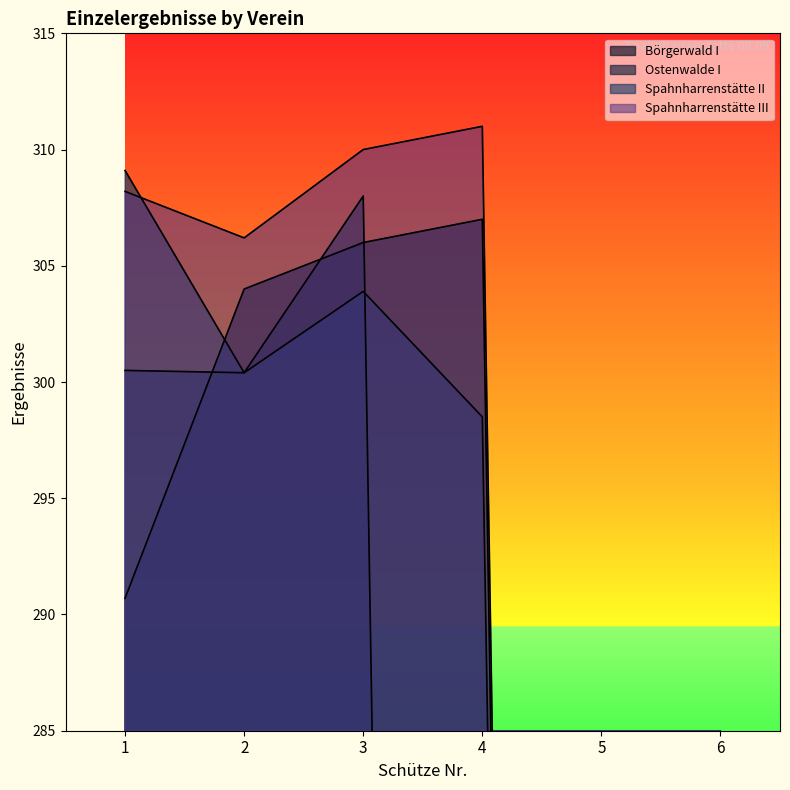

What is the difference between the Börgerwald I values at 6 and 1?

290.7